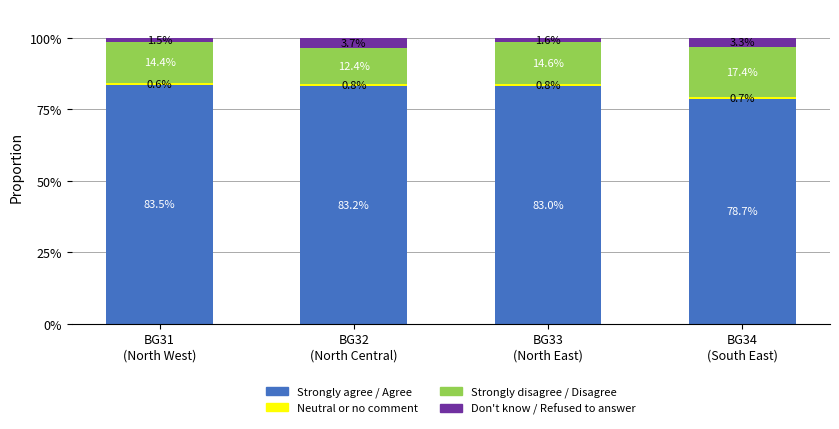

What is the lowest value of the Strongly agree / Agree series?

78.7